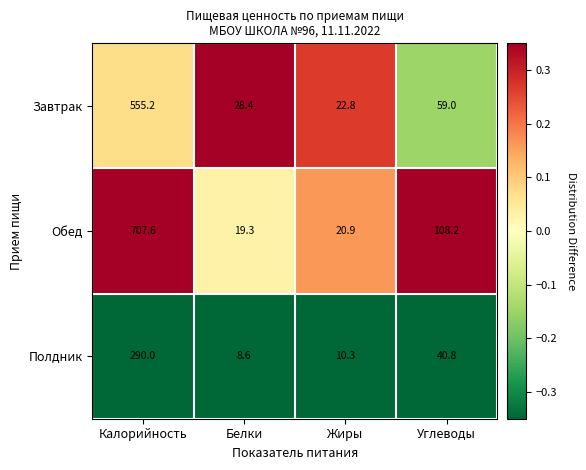

Where is Завтрак nearest to the value 289?

Углеводы